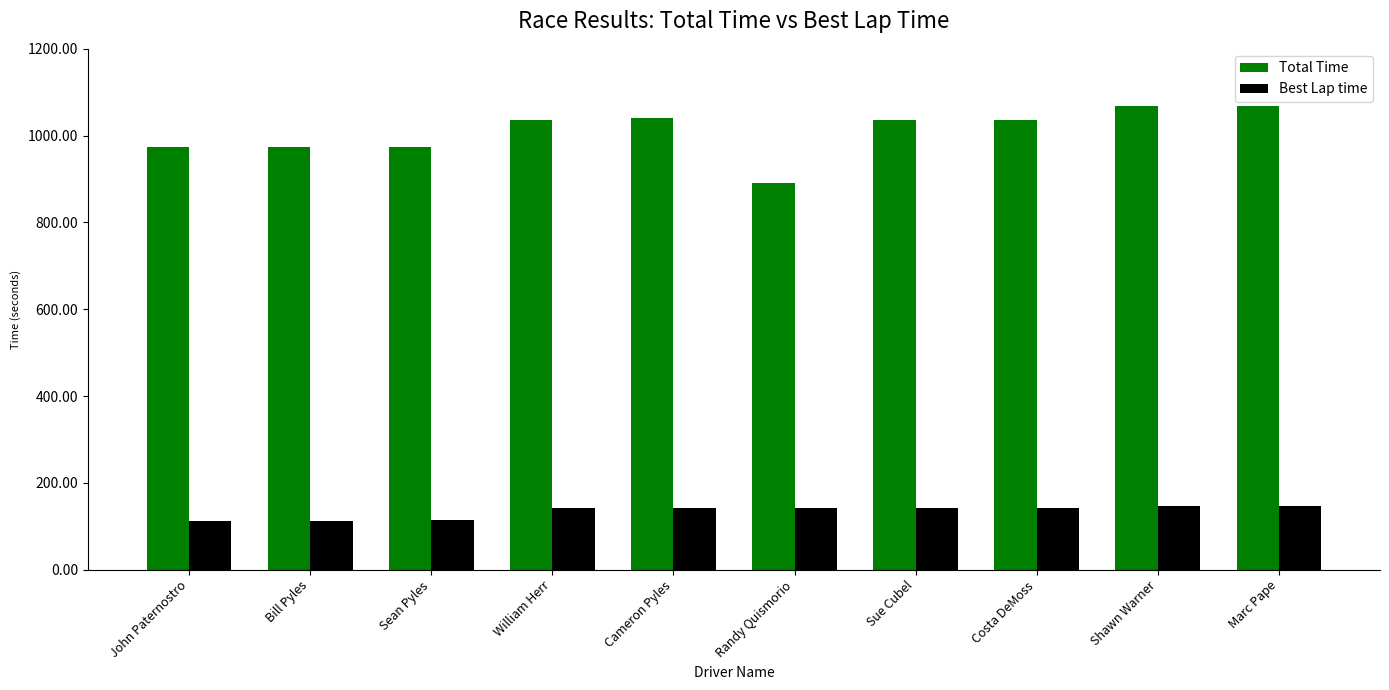

How many bars are there in total?

20